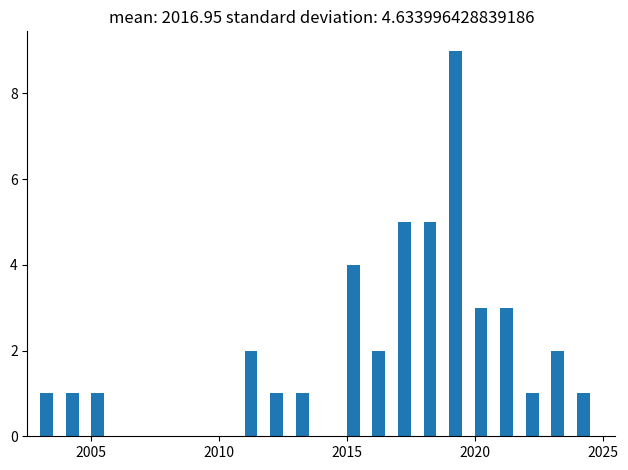

Read against the x-axis, roughly where is the centre of the tallest bar?

2019.5